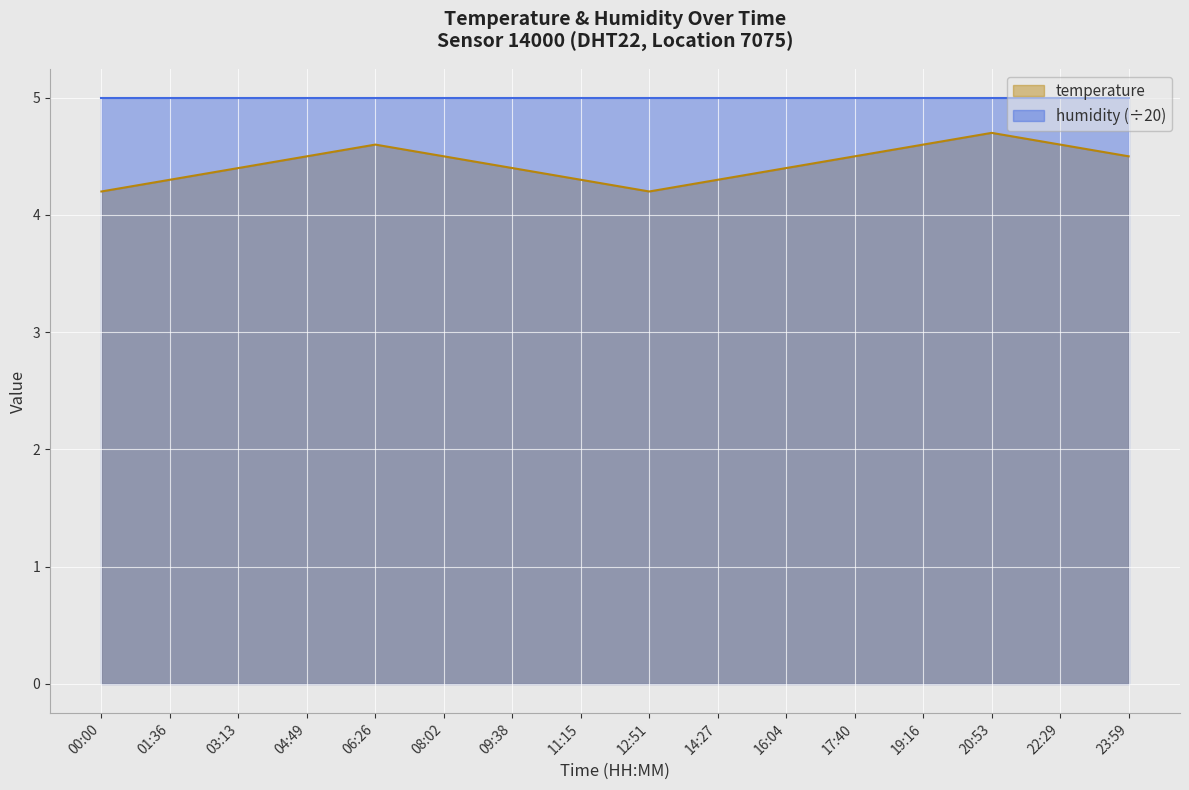

What position from the right is 08:02?

11